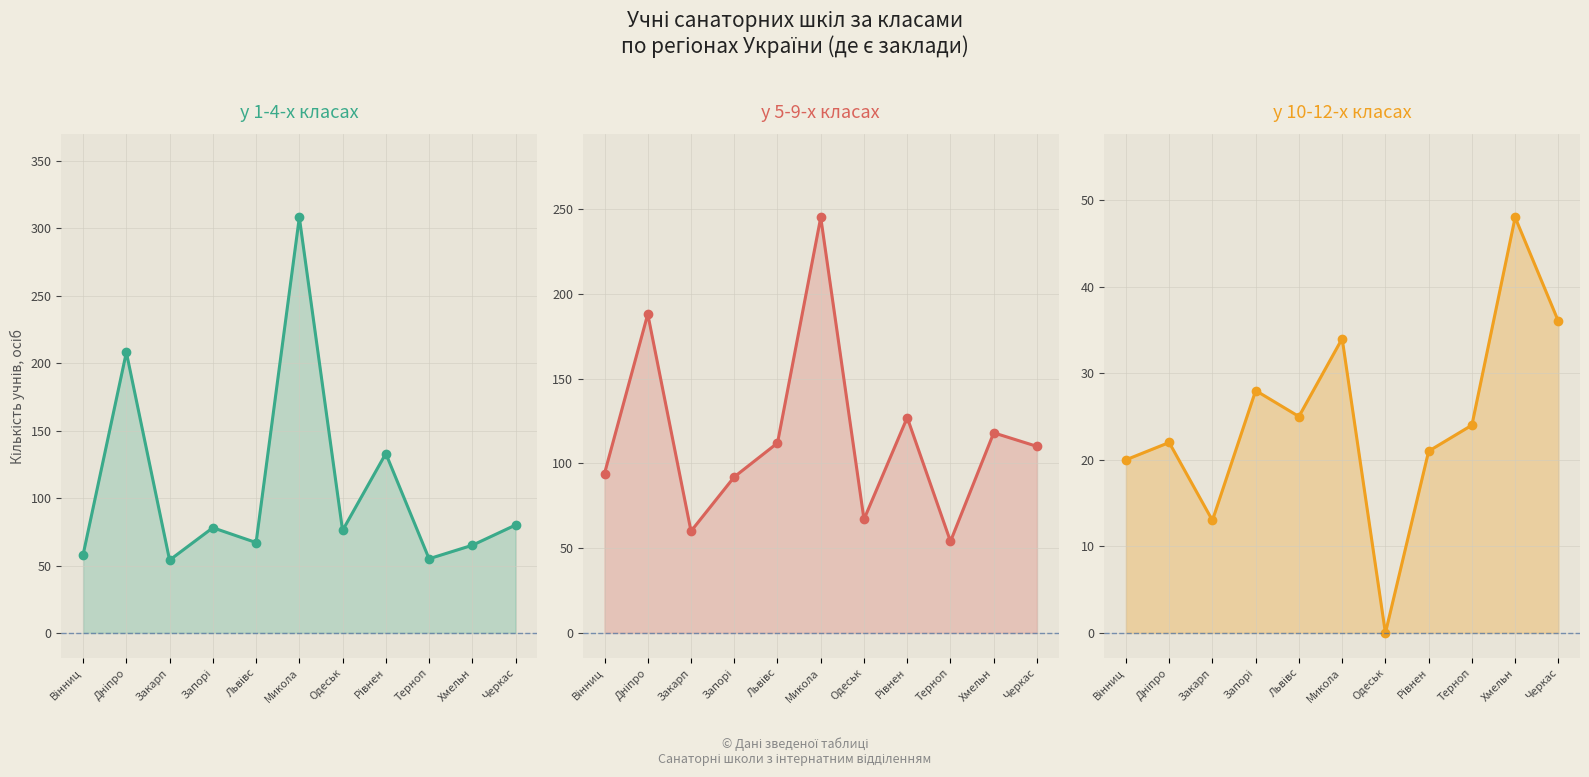

Rank the series at Хмельн from highest to lowest value.

у 5-9-х класах, у 1-4-х класах, у 10-12-х класах